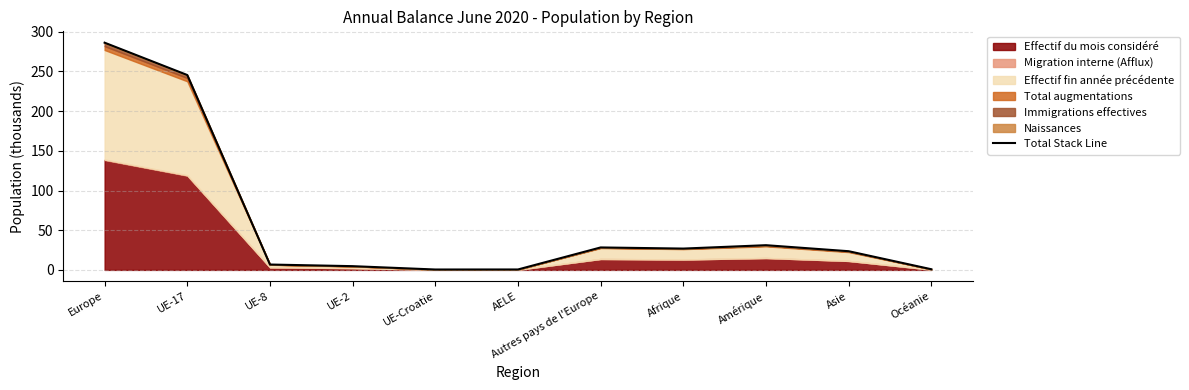

Is it true that the value at UE-2 is 4.7?

True